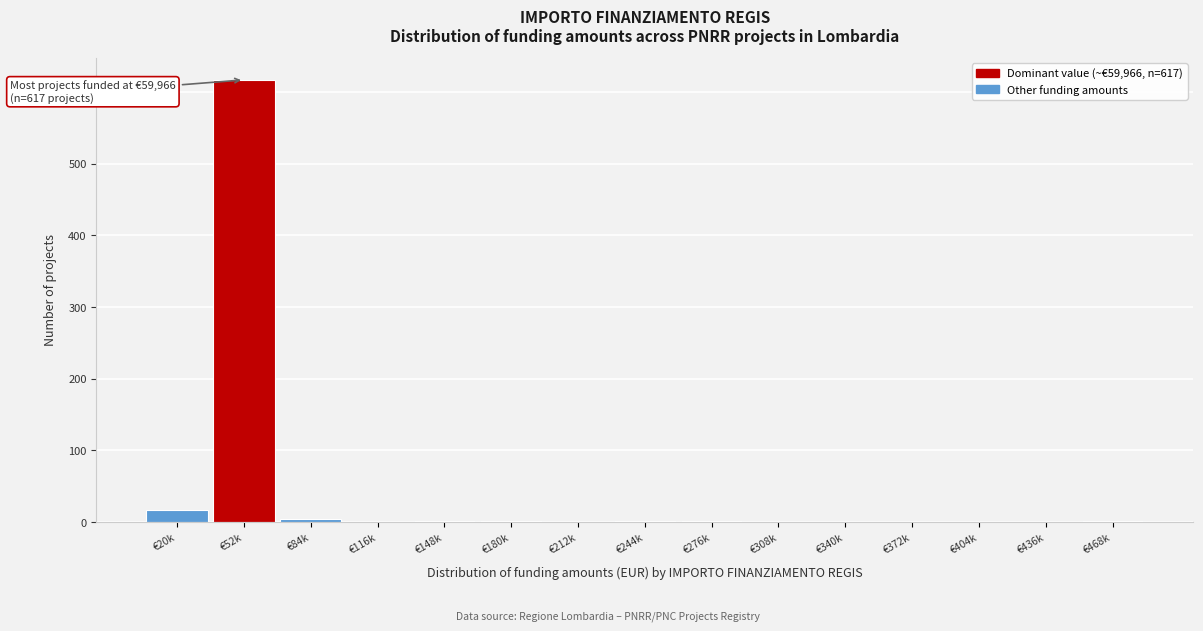

What is the sum of all values?

646